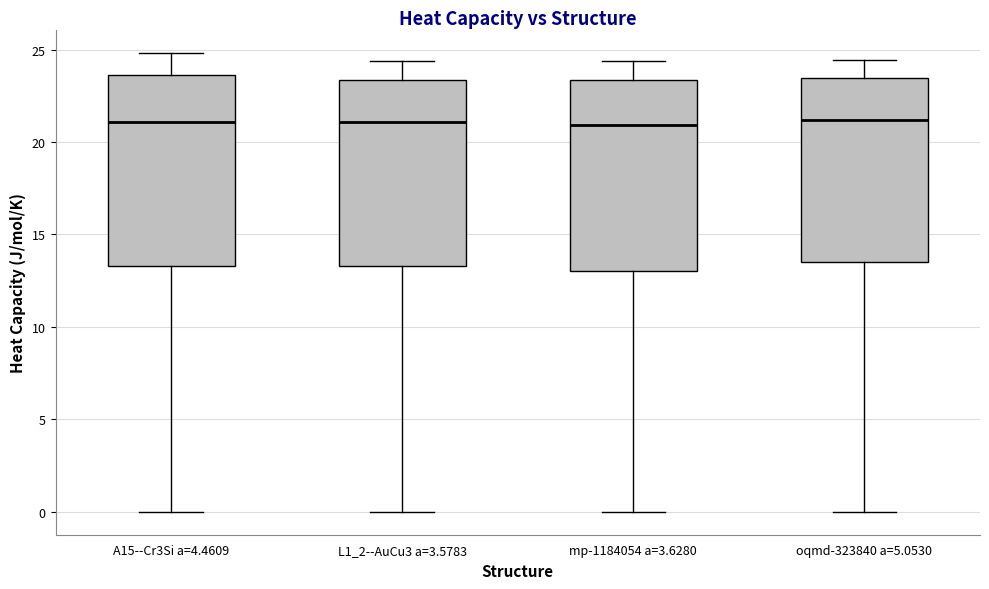

Where does the upper whisker of the box for L1_2--AuCu3 a=3.5783 end on the y-axis? The values are not printed on the chart, so give them approximately, as read against the axis.

24.5